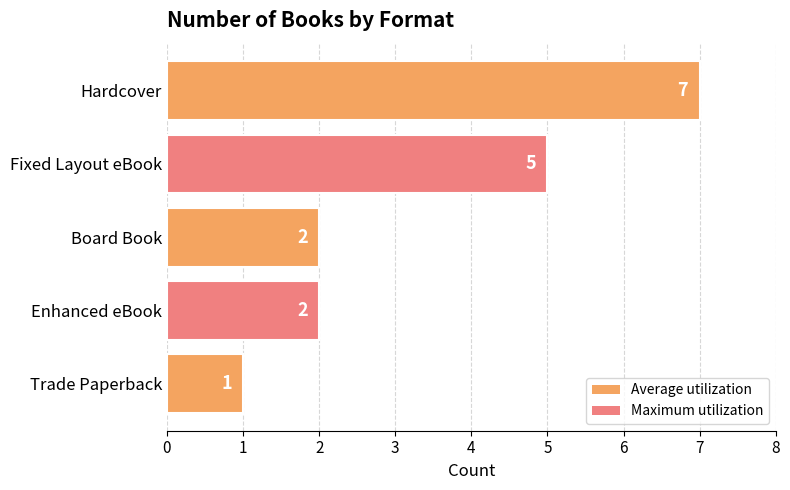

At which label is the value closest to 4?

Fixed Layout eBook